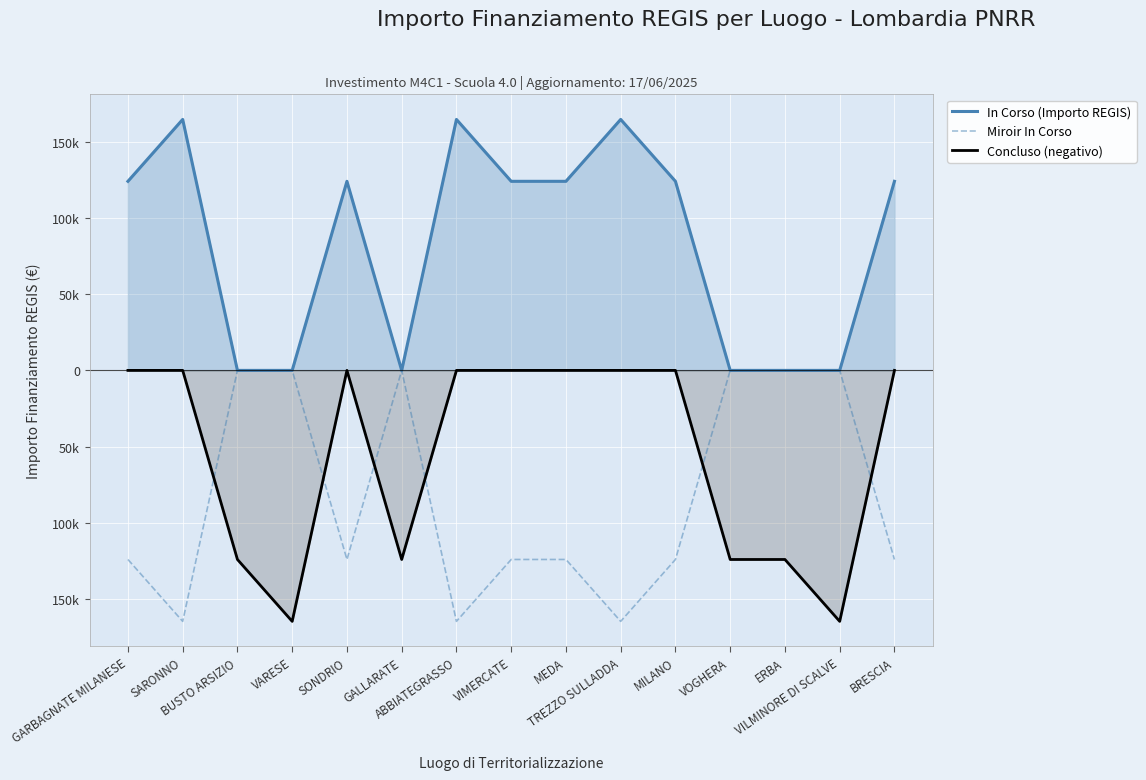

What is the spread (max minus min) of values at VILMINORE DI SCALVE?

164644.2